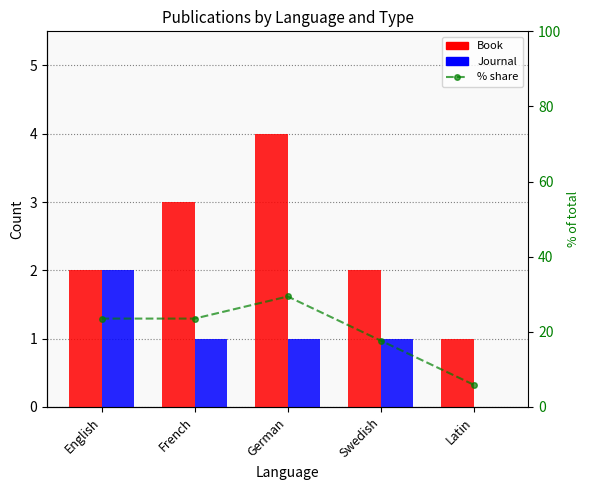

Reading left to right, extract all data points from this chart.

Book: English=2.0	French=3.0	German=4.0	Swedish=2.0	Latin=1.0
Journal: English=2.0	French=1.0	German=1.0	Swedish=1.0	Latin=0.0
% share: English=23.5	French=23.5	German=29.4	Swedish=17.6	Latin=5.9